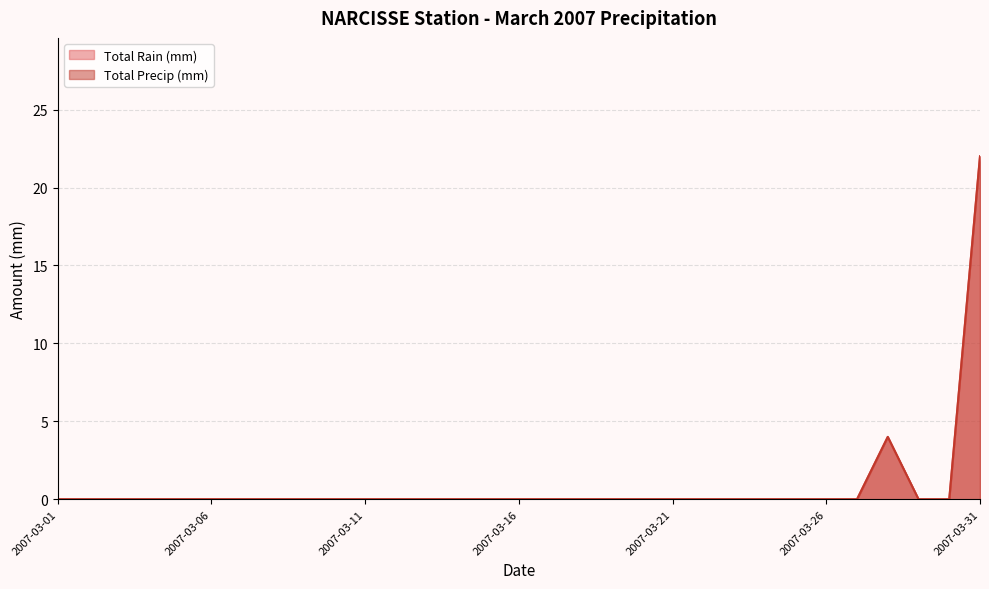

What is the sum of all Total Rain (mm) values?

26